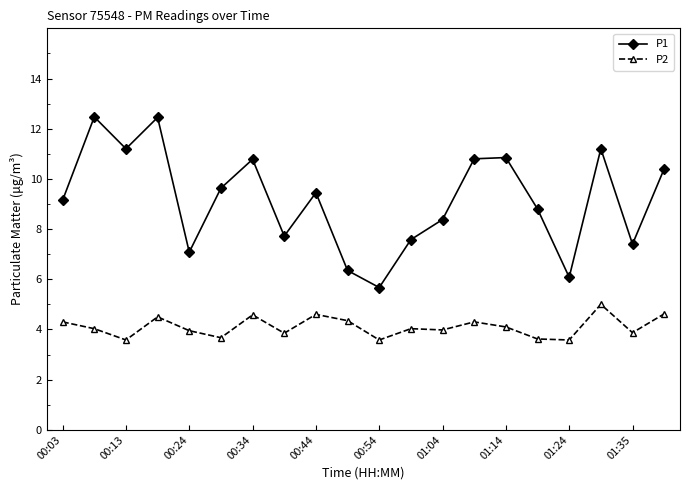

At how many categories does at least one series exceed 7?

17